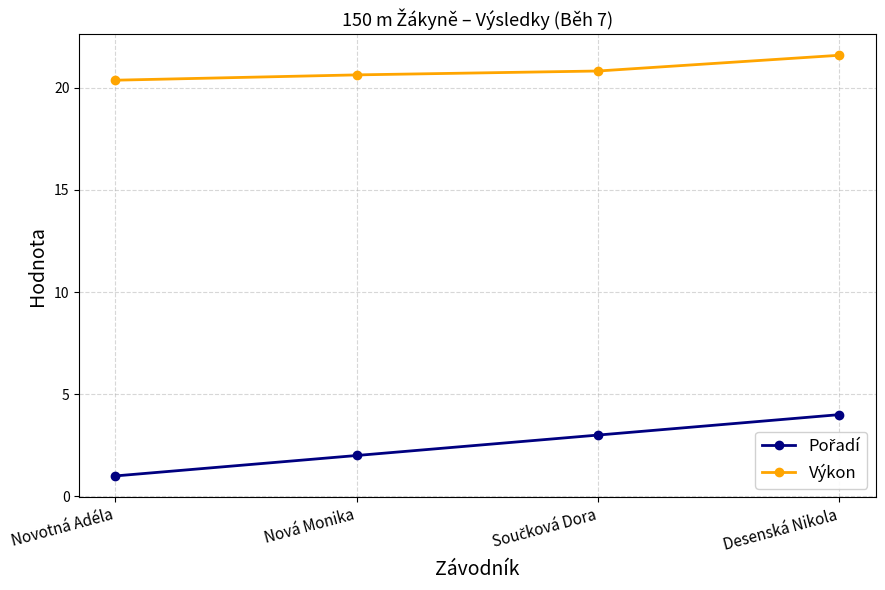

What is the label of the 4th point from the left?

Desenská Nikola